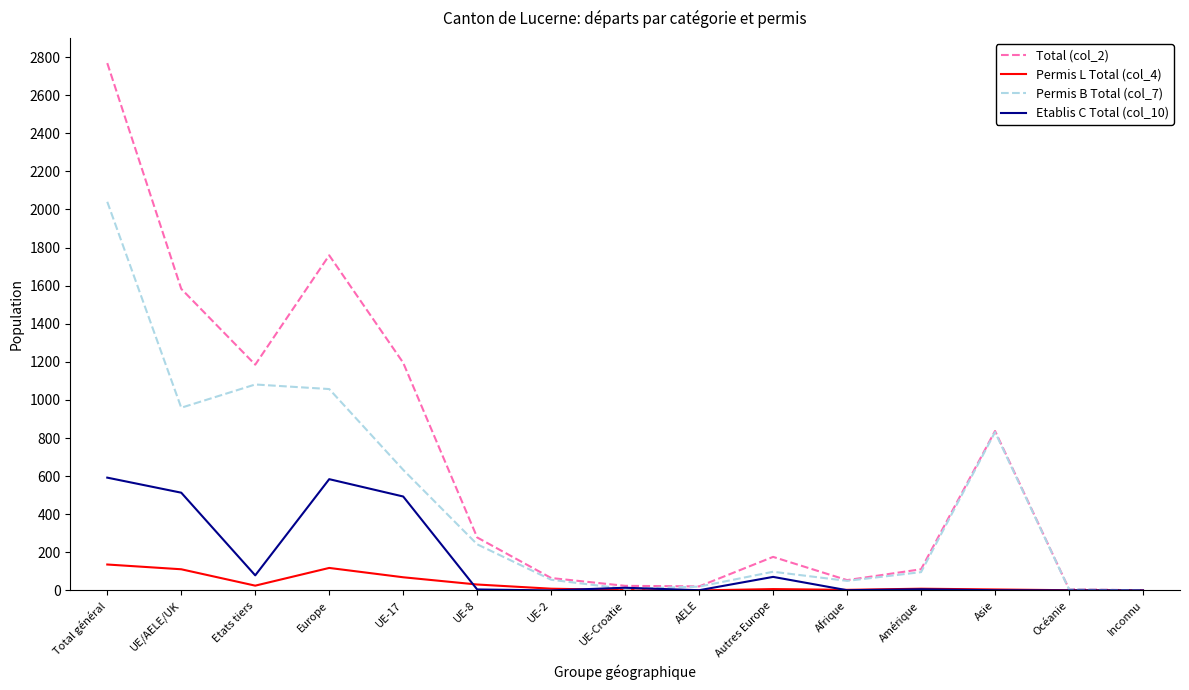

At how many categories does at least one series exceed 1158?

5